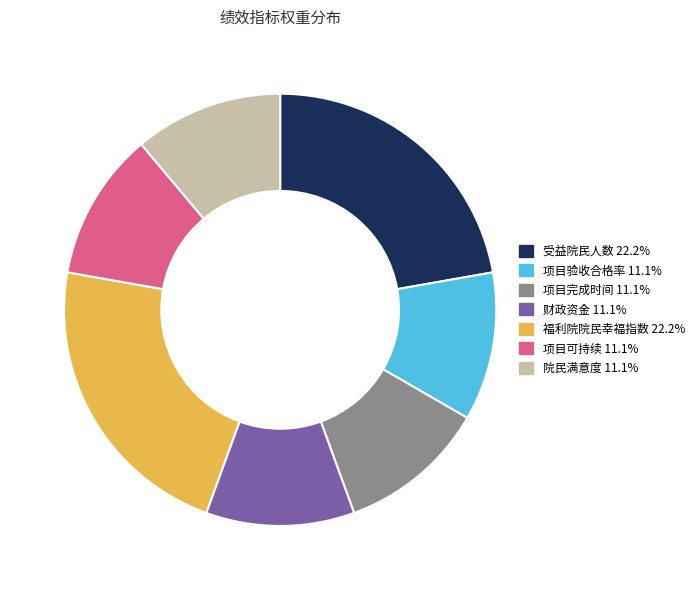

Does 项目完成时间 represent more than half of the total?

No